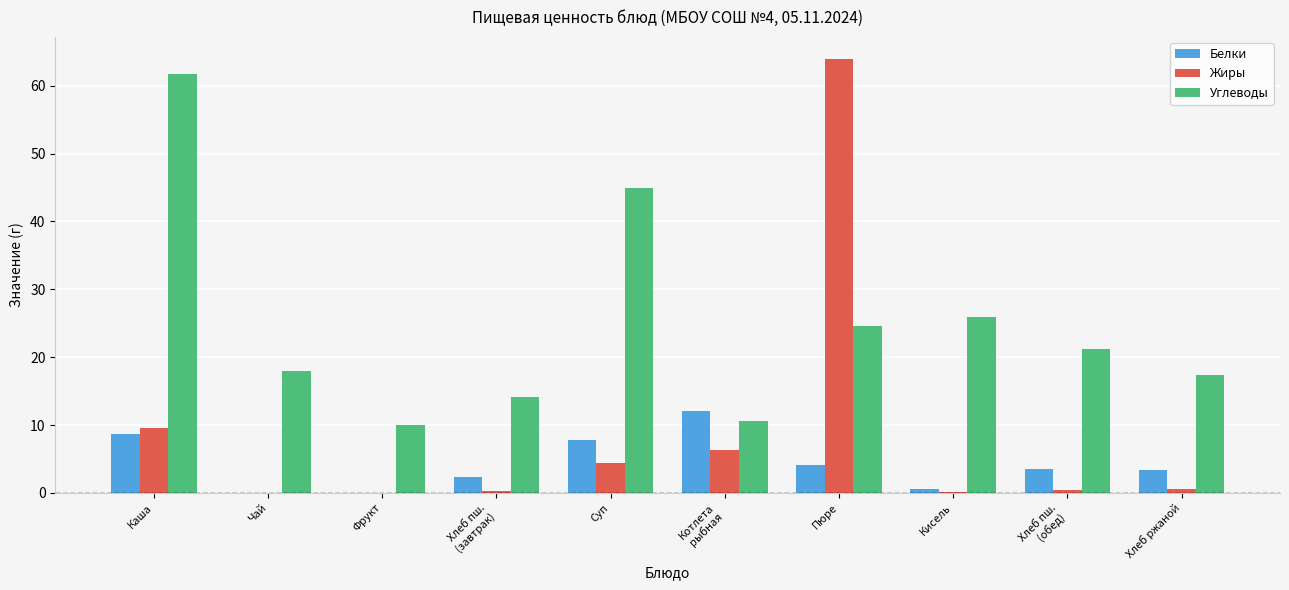

At which category is the sum across all series the highest?

Пюре